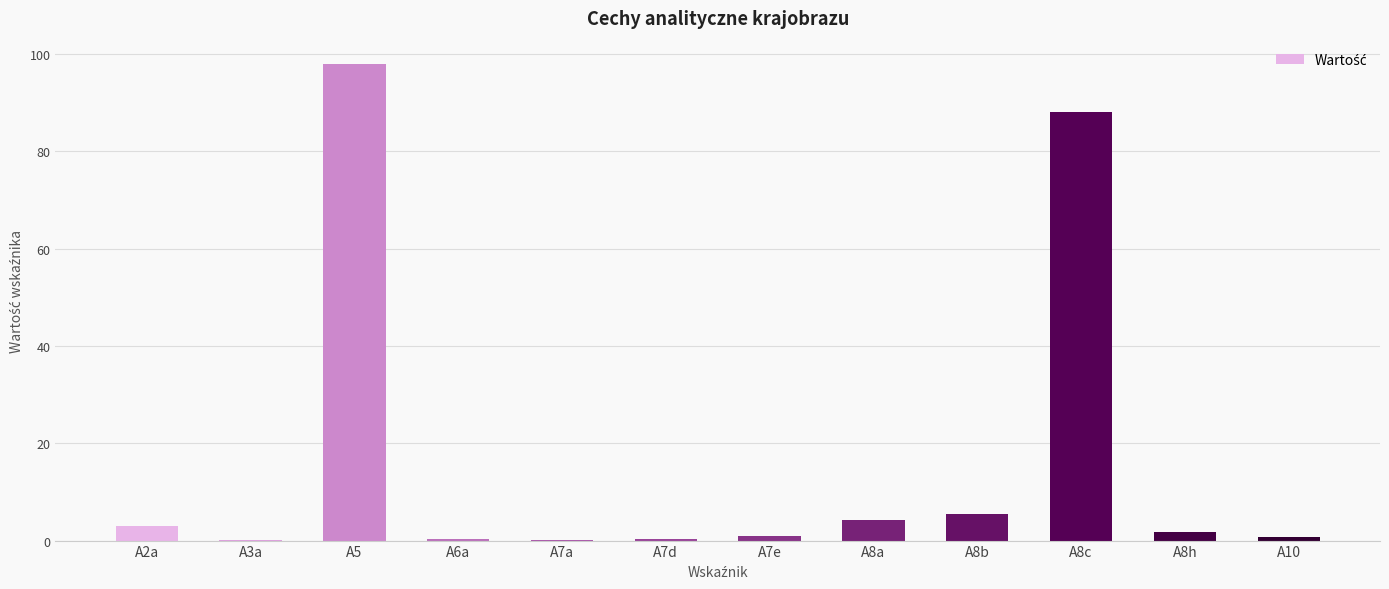

What is the average value?

16.9